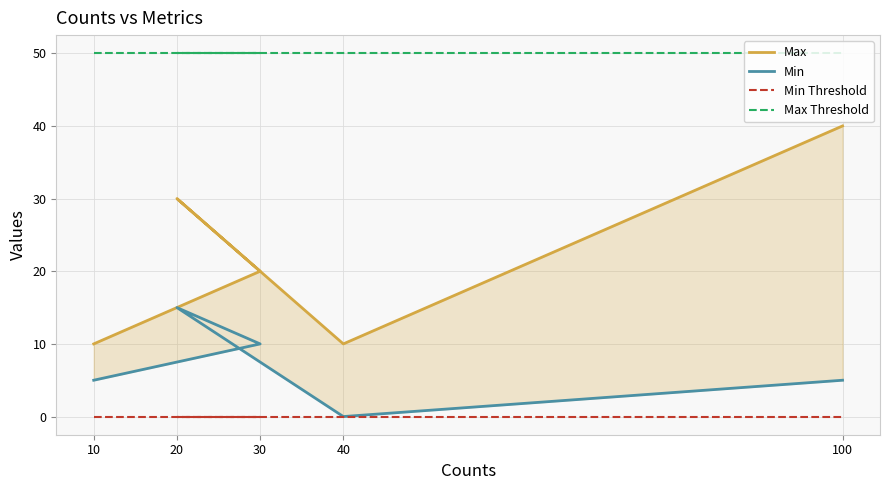

How many interior local peaks does the Min series have?

1